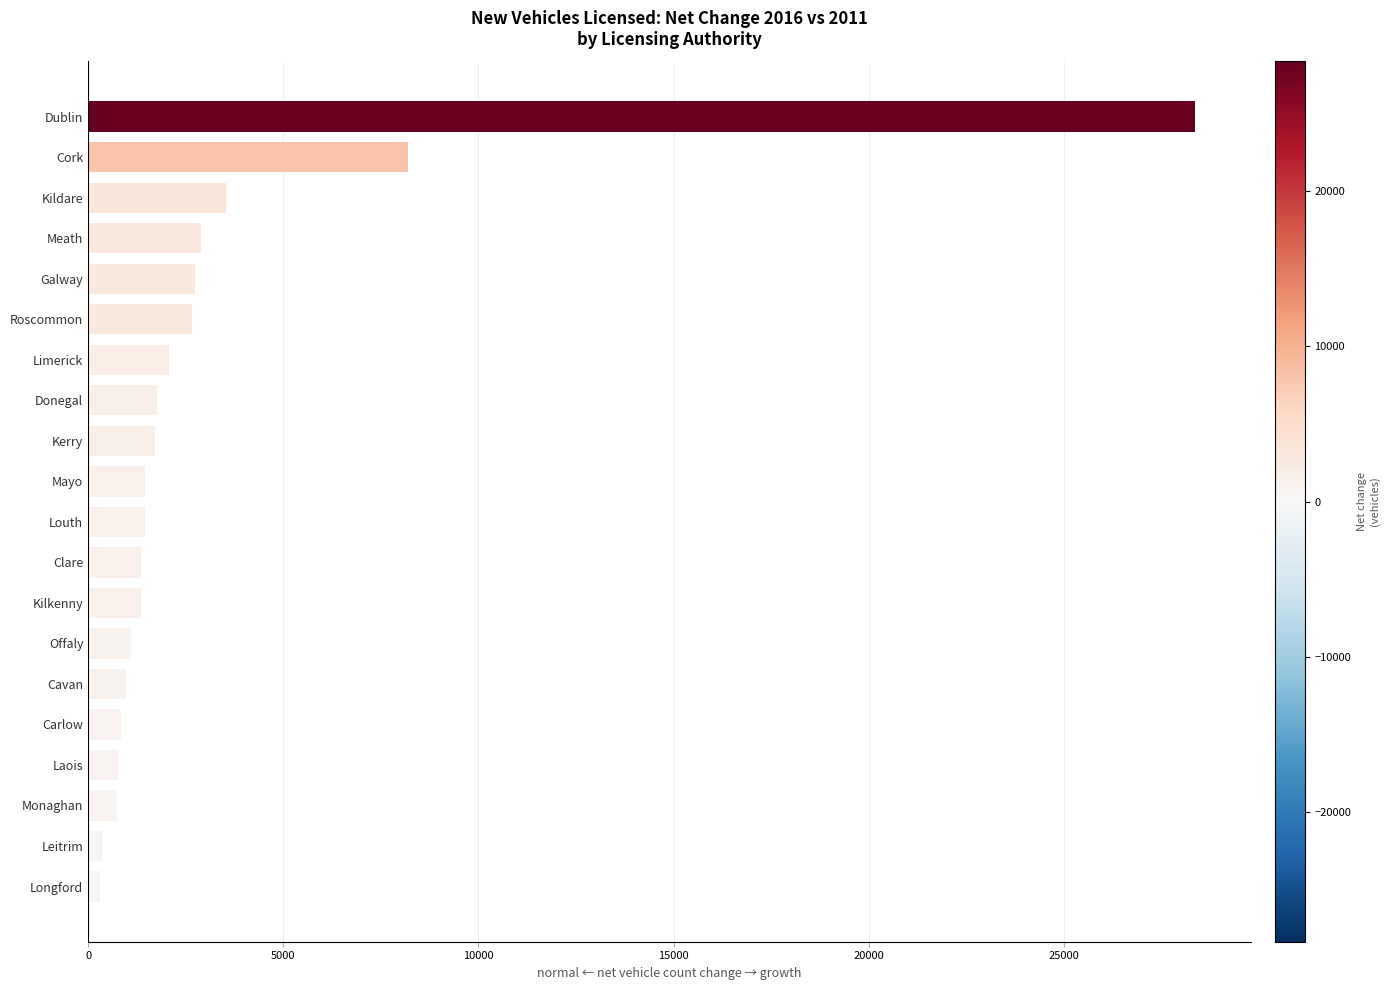

The value at Meath is 2892. True or false?

True